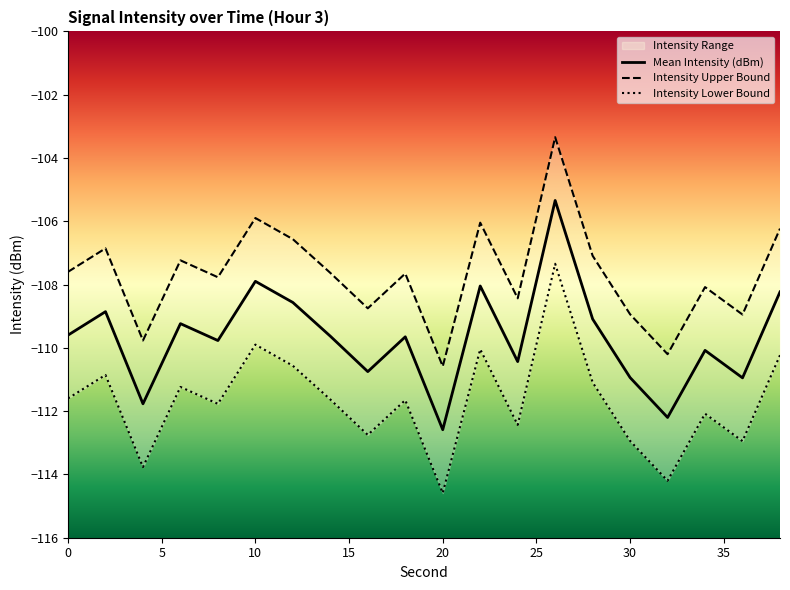

How many values in the Intensity Upper Bound series exceed -107?

6